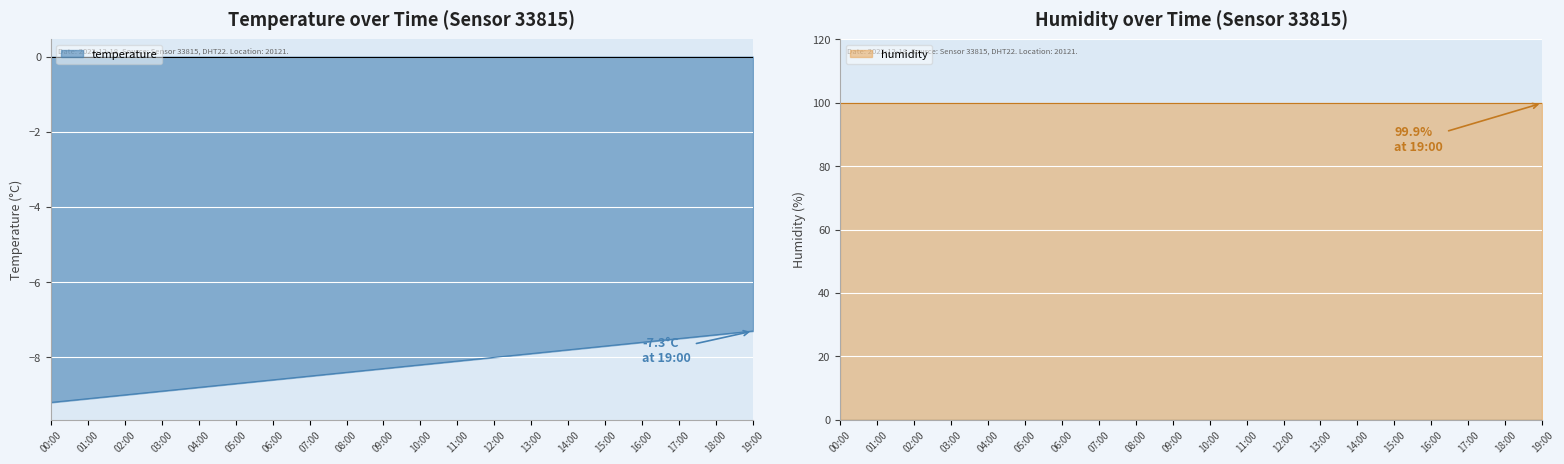

How many data points are less than -8?

12